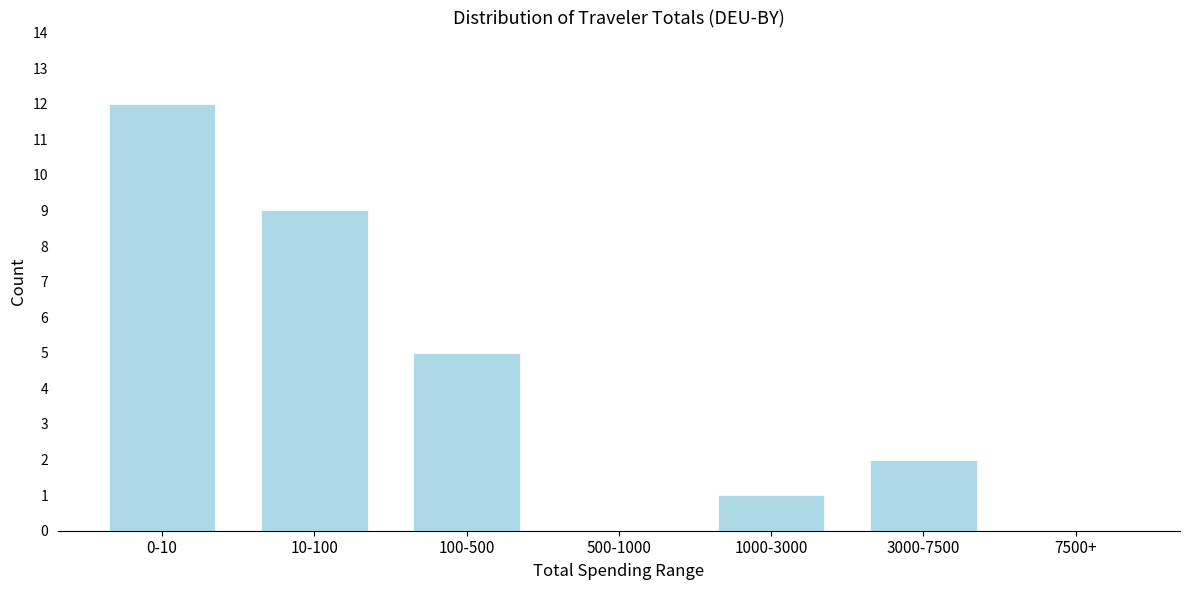

Reading left to right, what are all the values shown in this chart?

0-10=12	10-100=9	100-500=5	500-1000=0	1000-3000=1	3000-7500=2	7500+=0